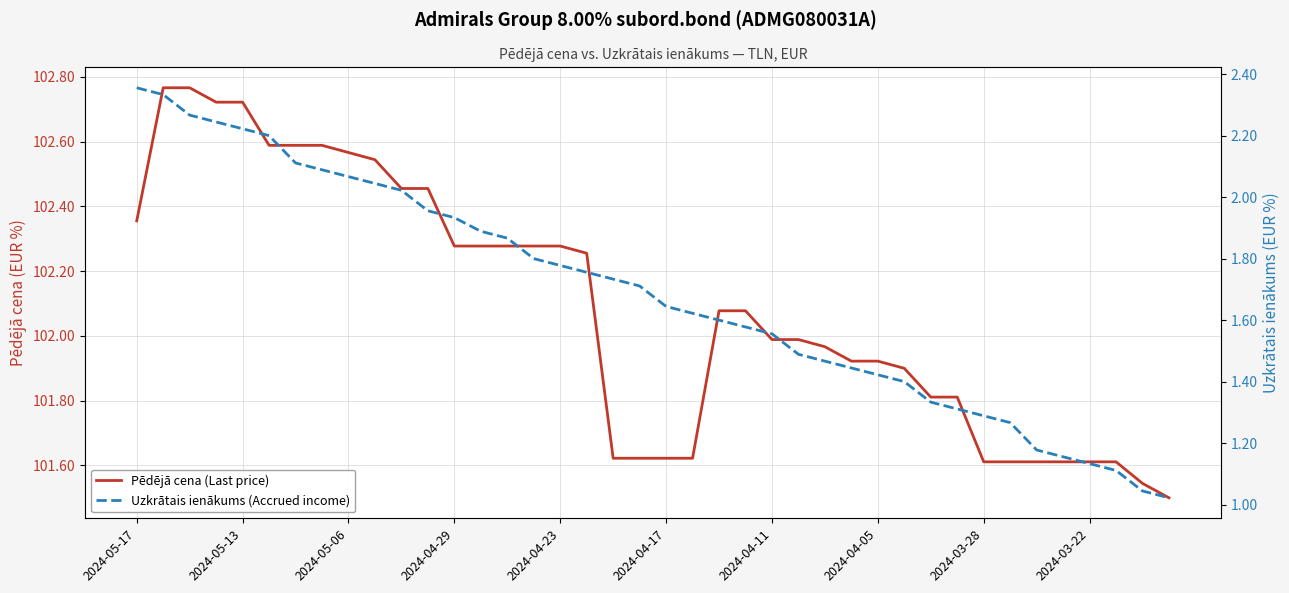

At how many categories does at least one series exceed 14?

40